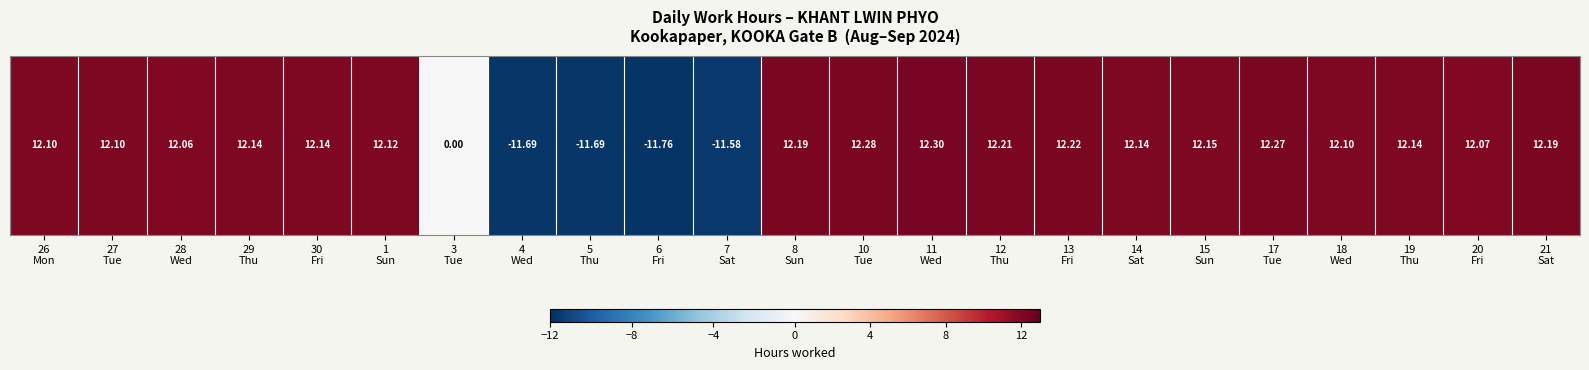

Read the value at 19
Thu.

12.1